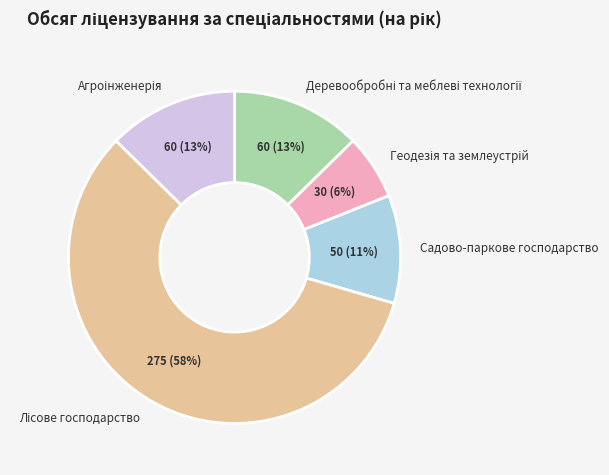

To the nearest percent, what is the average slice percentage?

20%